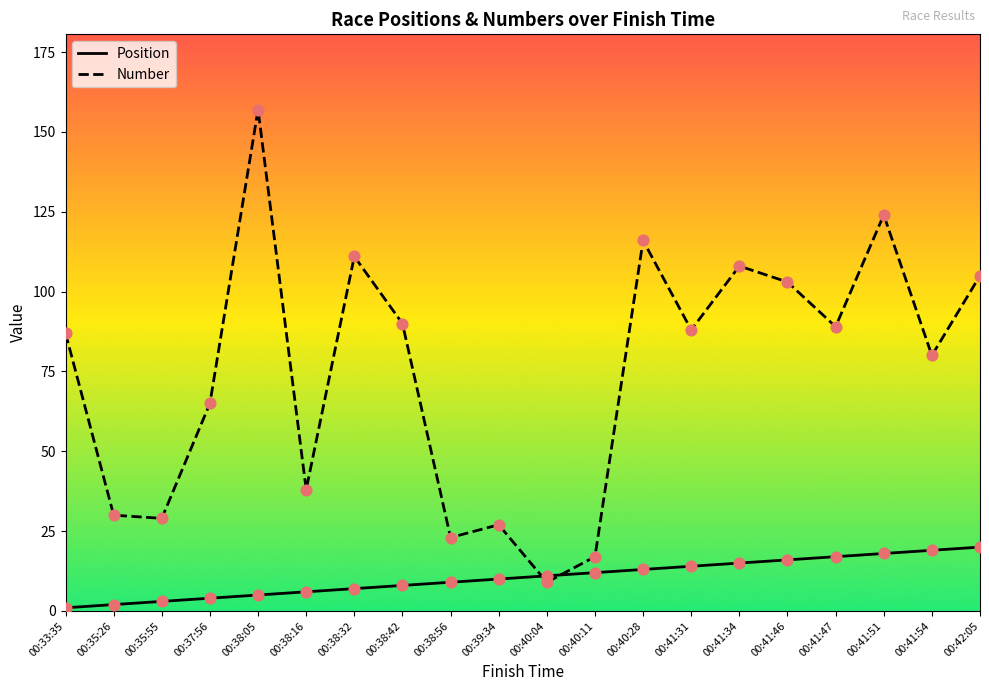

At which category is the sum across all series the highest?

00:38:05